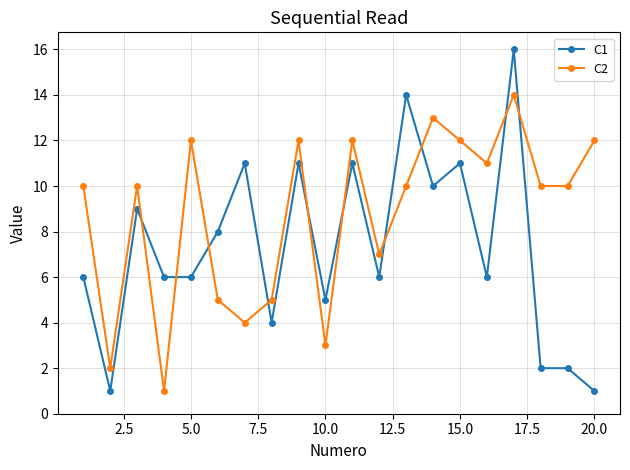

True or false: C2 has more than 0 interior local peaks.

True